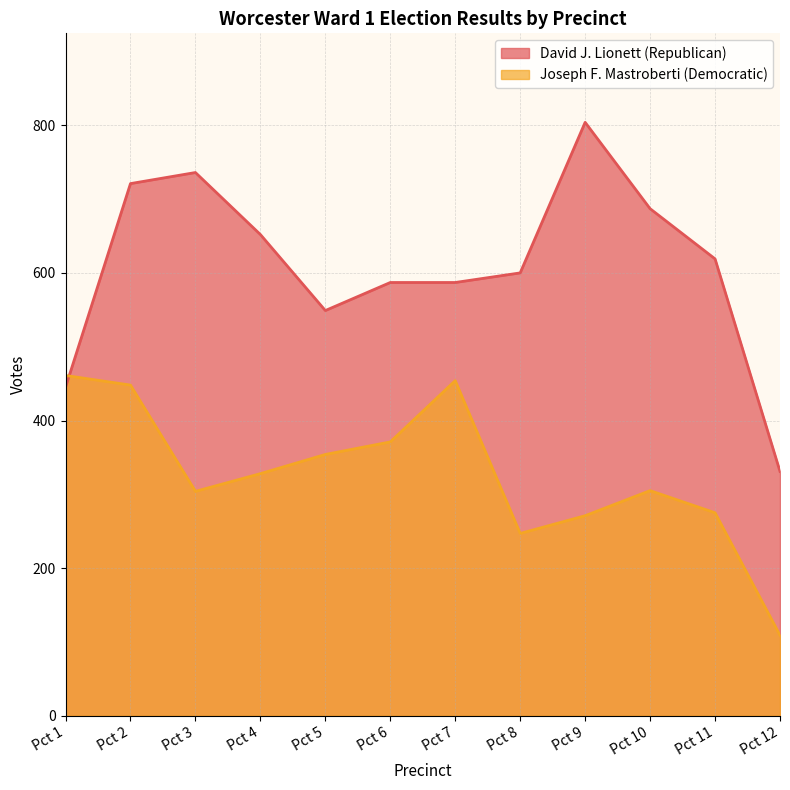

What is the approximate value of Joseph F. Mastroberti (Democratic) at Pct 12?

109